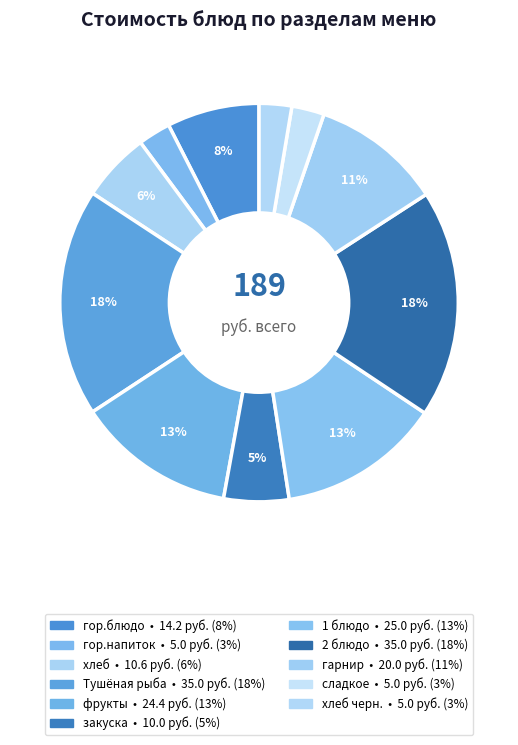

Count the number of slices in the pie.

11